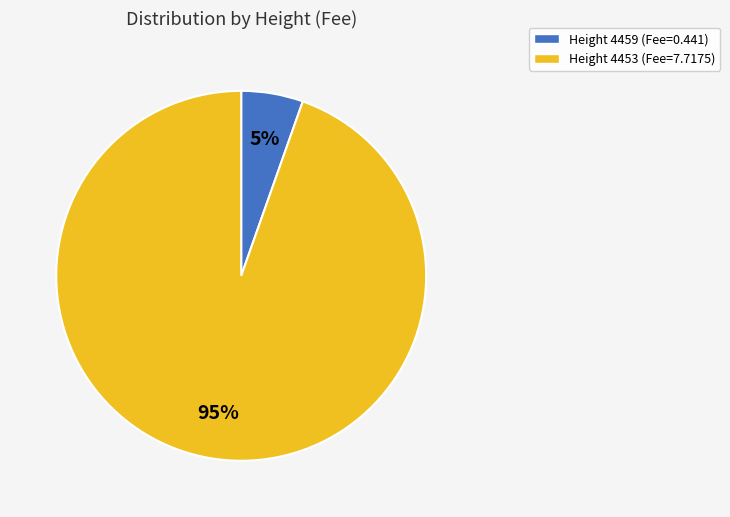

True or false: Height 4459 (Fee=0.441) accounts for 5% of the total.

True